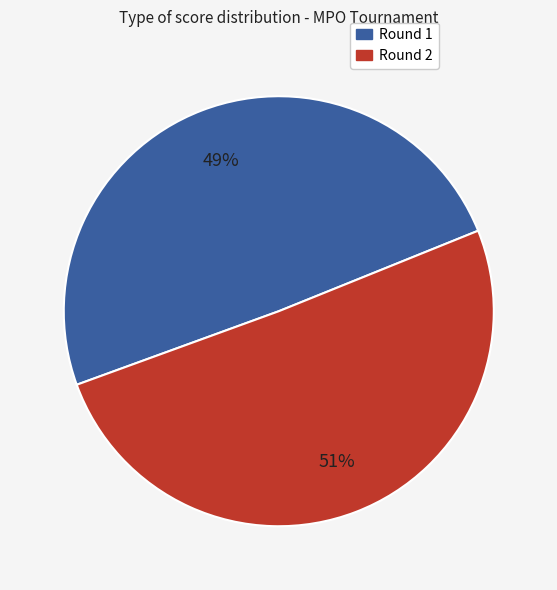

To the nearest percent, what portion does Round 1 represent?

49%